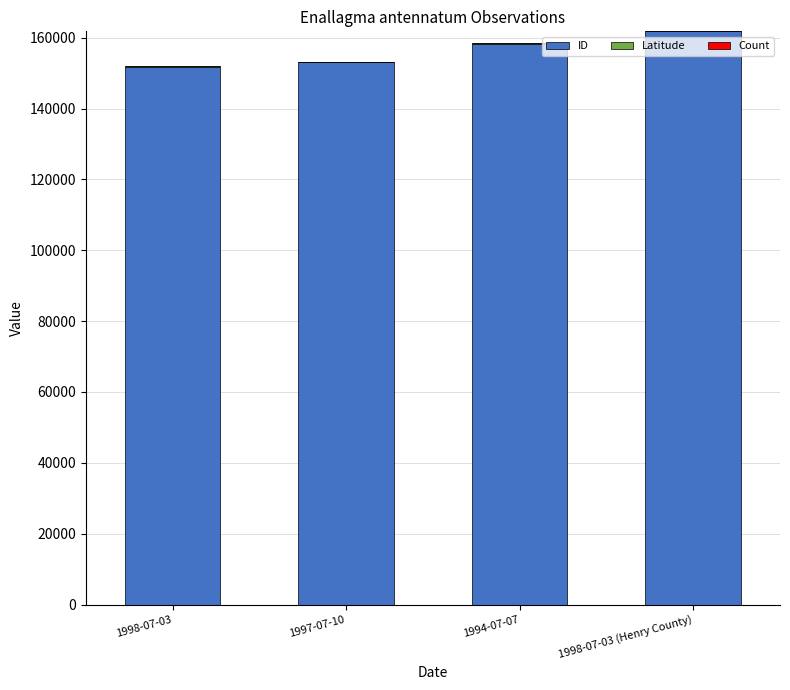

What is the average value of the Count series?

1.0